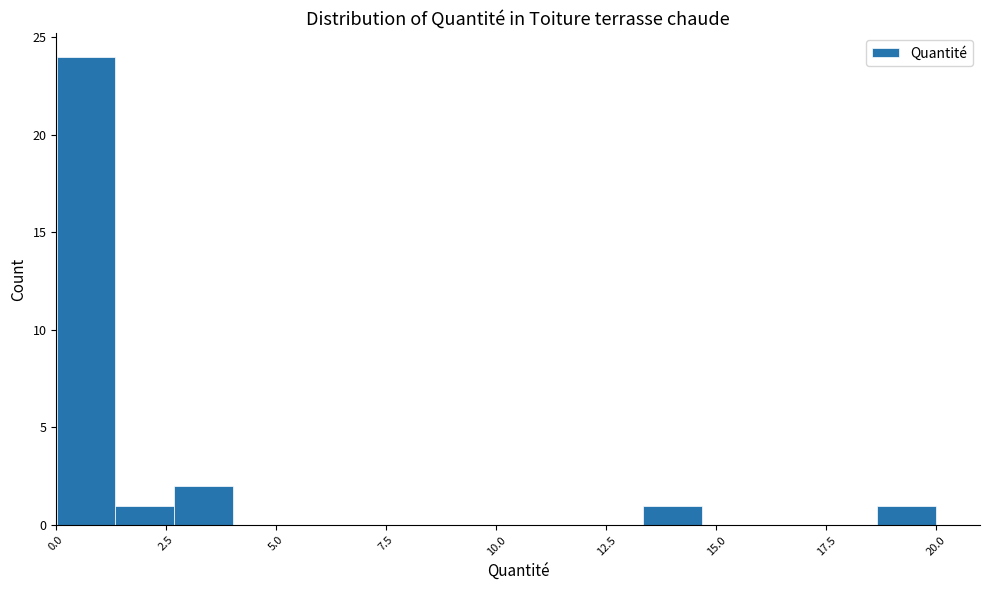

Around what value on the x-axis is the tallest bar? Give the approximate position of its centre, as read against the axis.

0.5